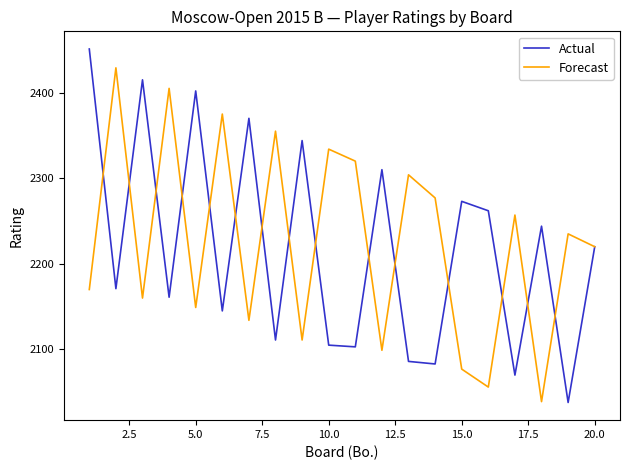

Which series has the widest spread of values?

Actual